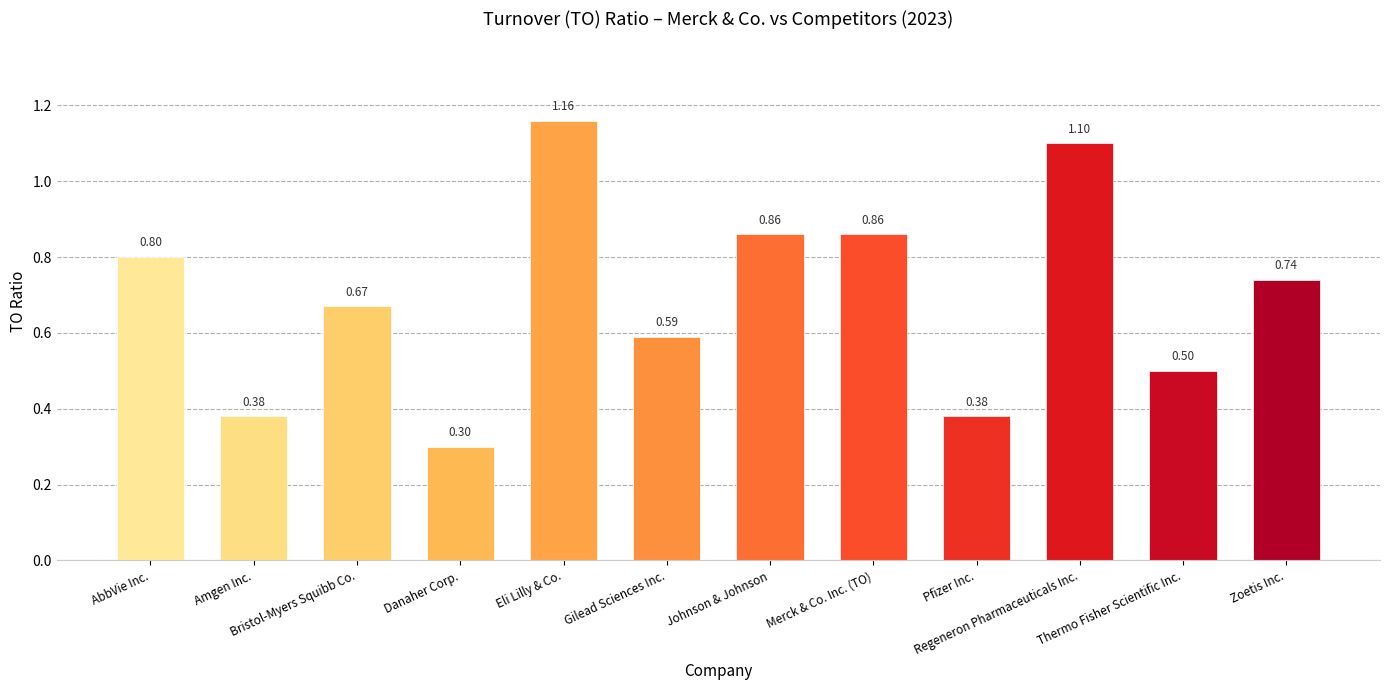

What is the sum of all values?

8.3